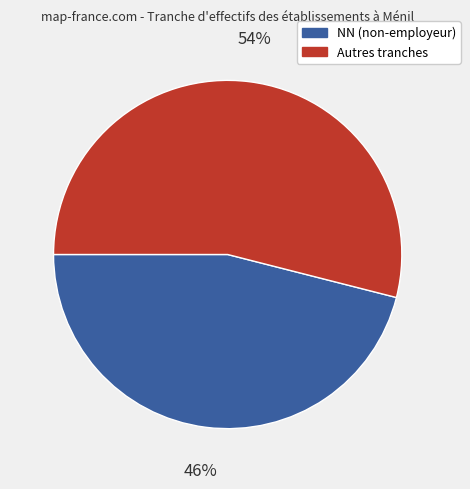

How many slices are in this pie chart?

2